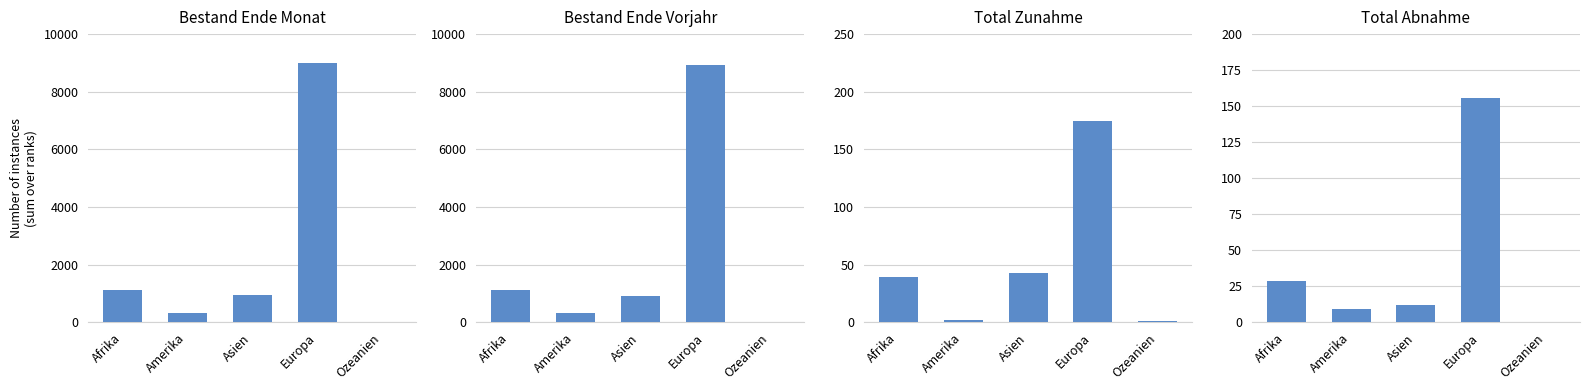

The value of Bestand Ende Monat at Afrika is 760. True or false?

False